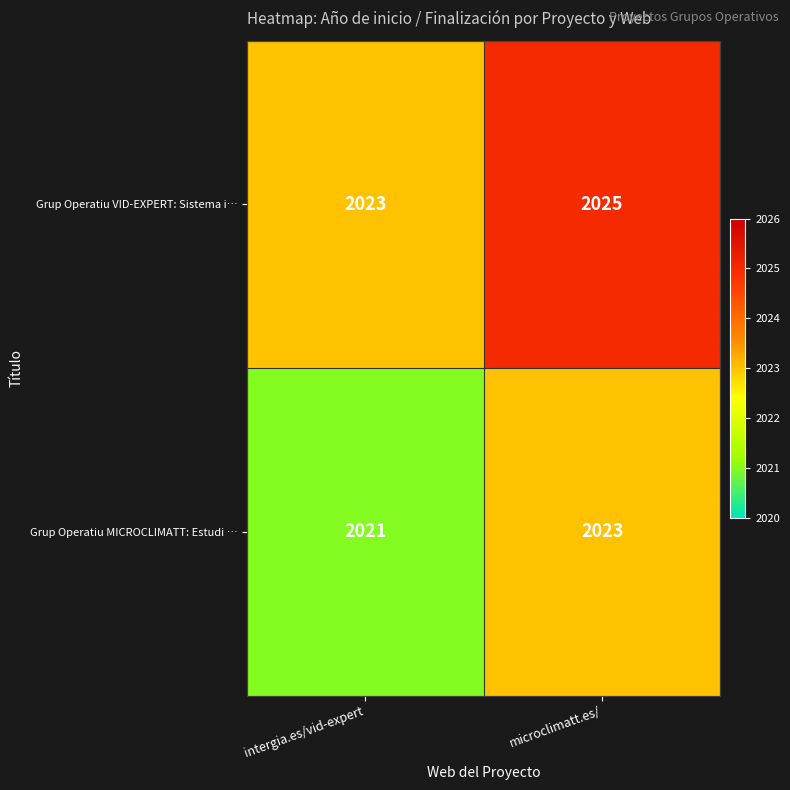

Reading left to right, transcribe all the data shown in this chart.

Grup Operatiu VID-EXPERT: Sistema i…: 2023	2025
Grup Operatiu MICROCLIMATT: Estudi …: 2021	2023